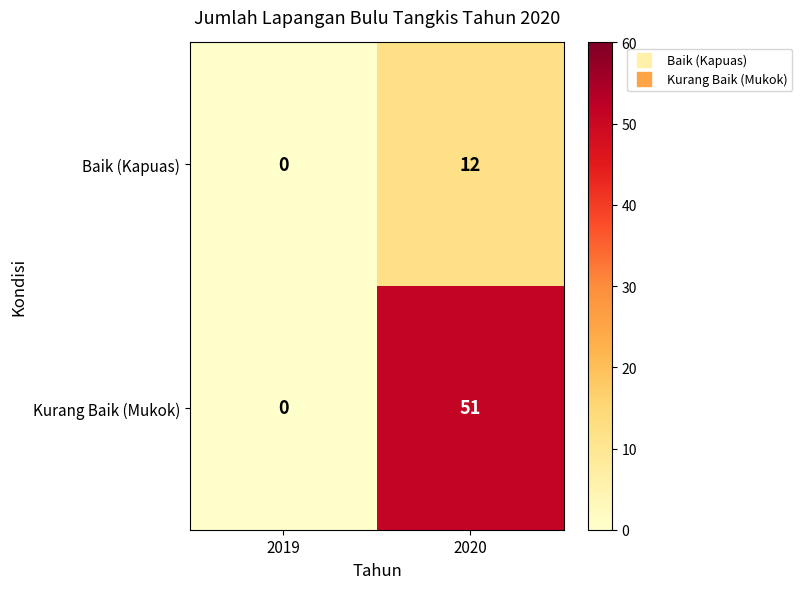

Reading right to left, what are all the values shown in this chart?

Baik (Kapuas): 2020=12	2019=0
Kurang Baik (Mukok): 2020=51	2019=0